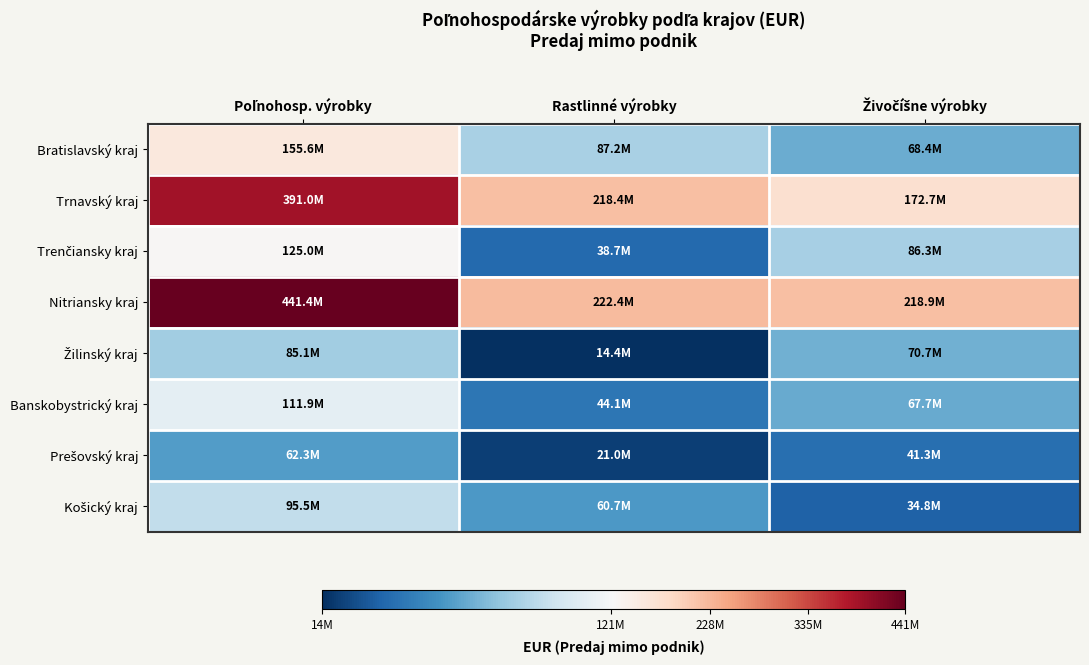

Which series changed the most between Poľnohosp. výrobky and Rastlinné výrobky?

Nitriansky kraj